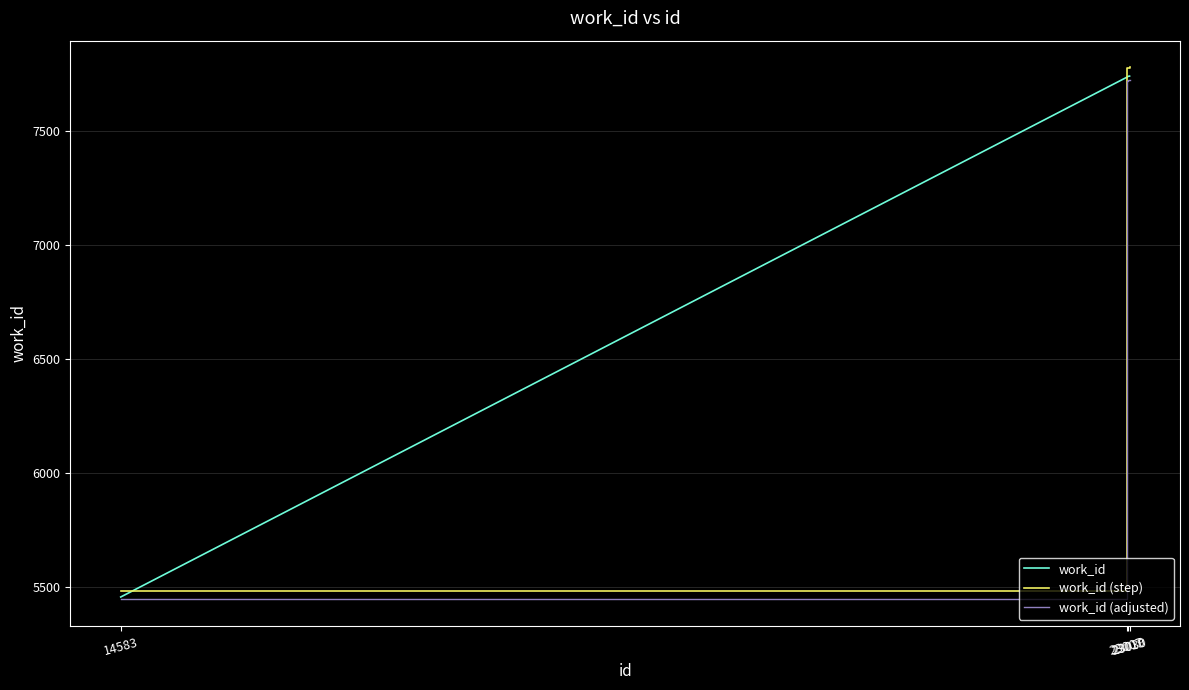

What is the minimum value for work_id (adjusted)?

5446.1